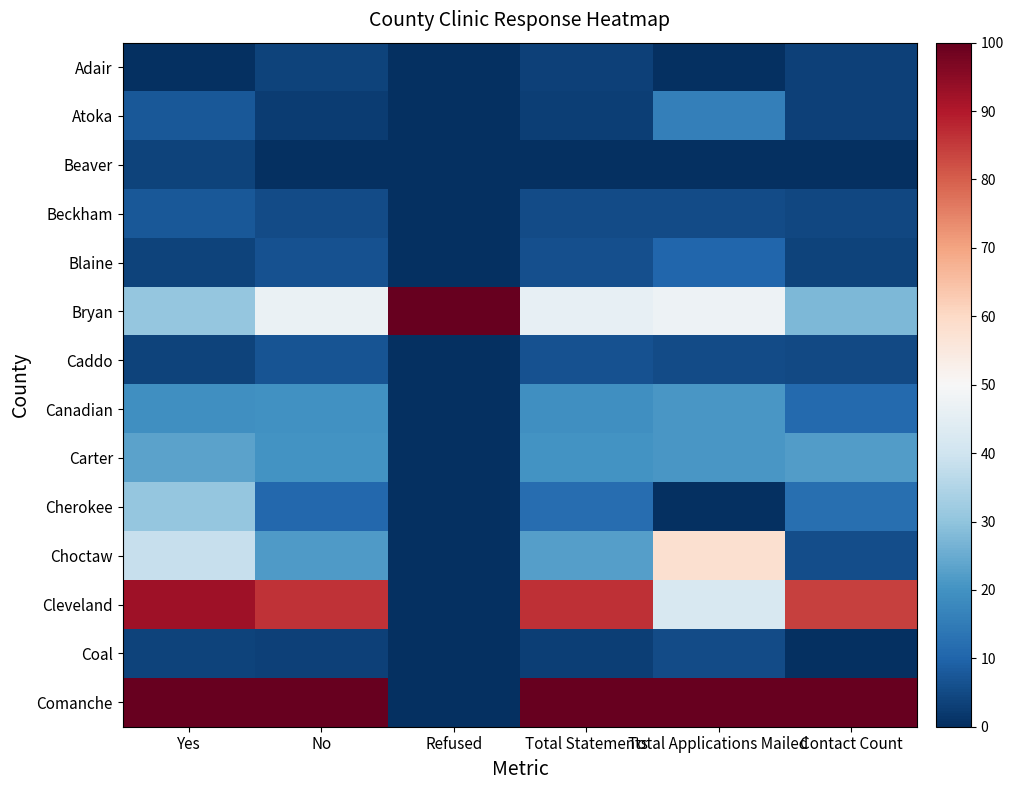

Which label corresponds to the smallest value in the chart?

Yes